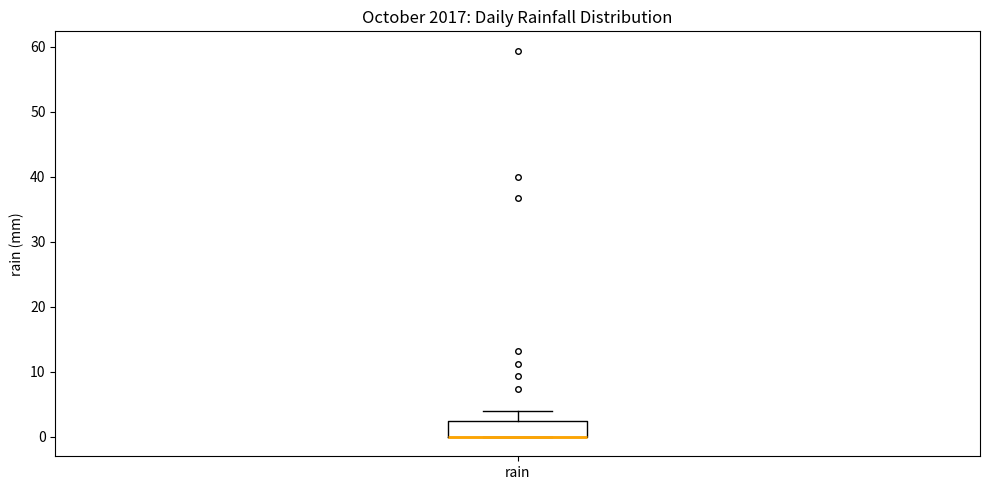

Transcribe this box plot: give where the median line is, the range the box spans, and where the two whiskers end, as read against the y-axis. The values are not printed on the chart, so give them approximately, as read against the axis.

median 0 (drawn on the box's lower edge), box 0 to 3, whiskers 0 to 4